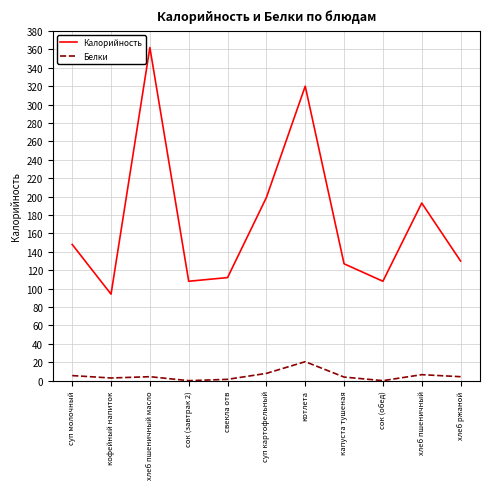

Rank the series by their maximum value, from highest to lowest.

Калорийность, Белки